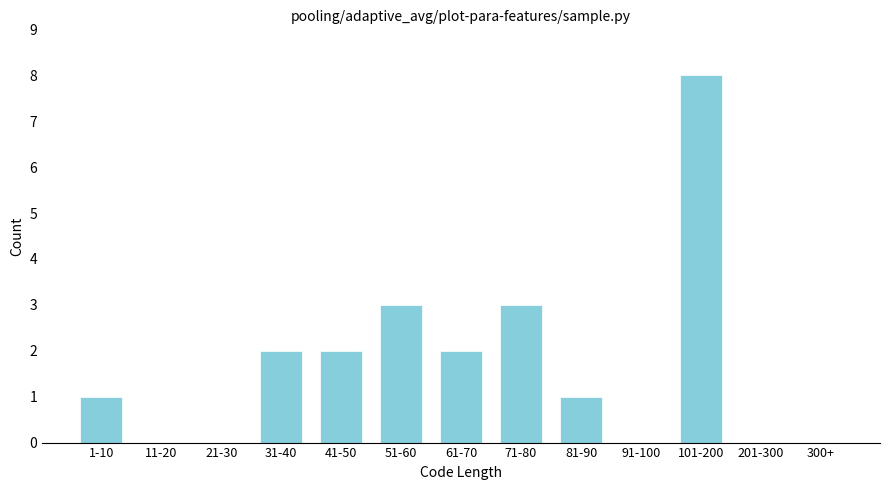

Reading left to right, list all the values displayed in this chart.

1-10=1	11-20=0	21-30=0	31-40=2	41-50=2	51-60=3	61-70=2	71-80=3	81-90=1	91-100=0	101-200=8	201-300=0	300+=0